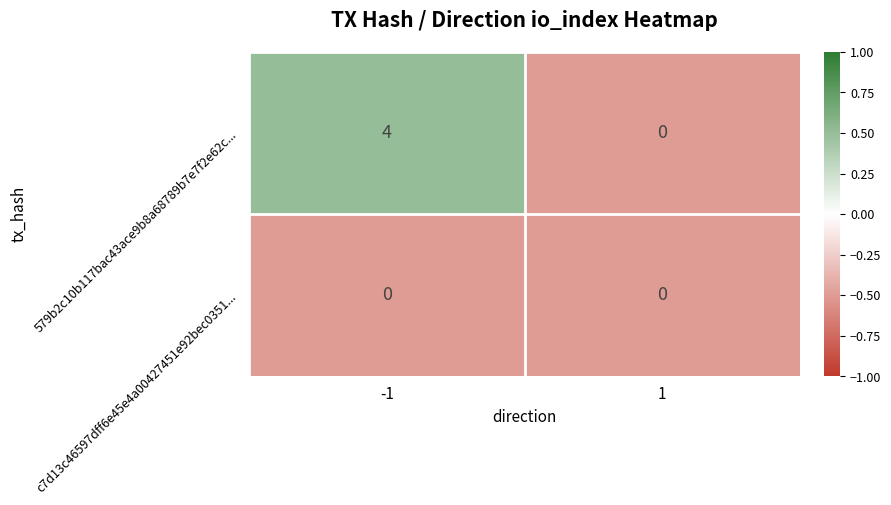

How many series are shown in this chart?

2